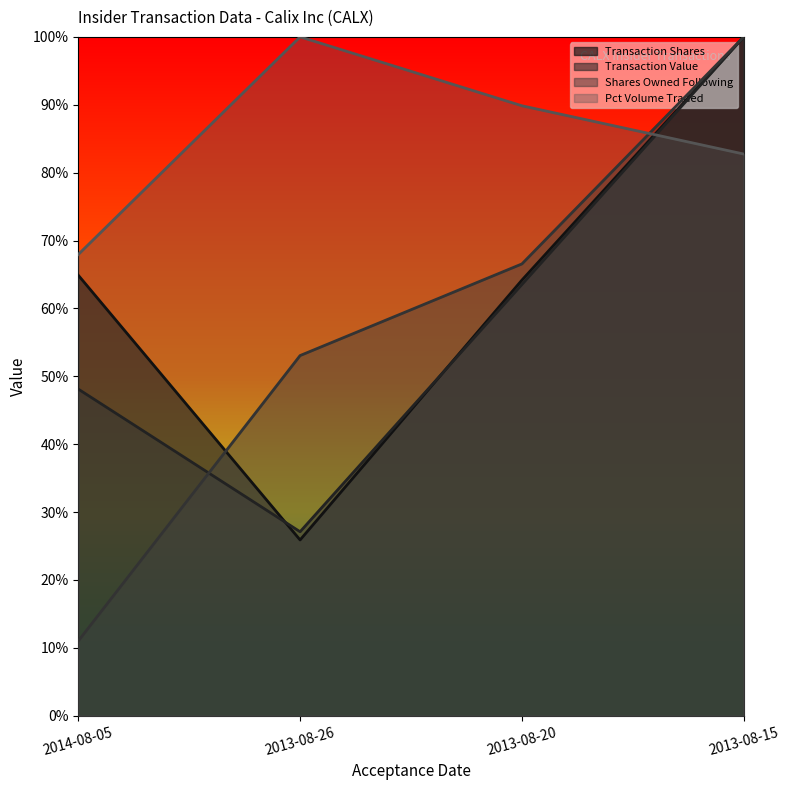

What are all the series names shown in the legend?

Transaction Shares, Transaction Value, Shares Owned Following, Pct Volume Traded